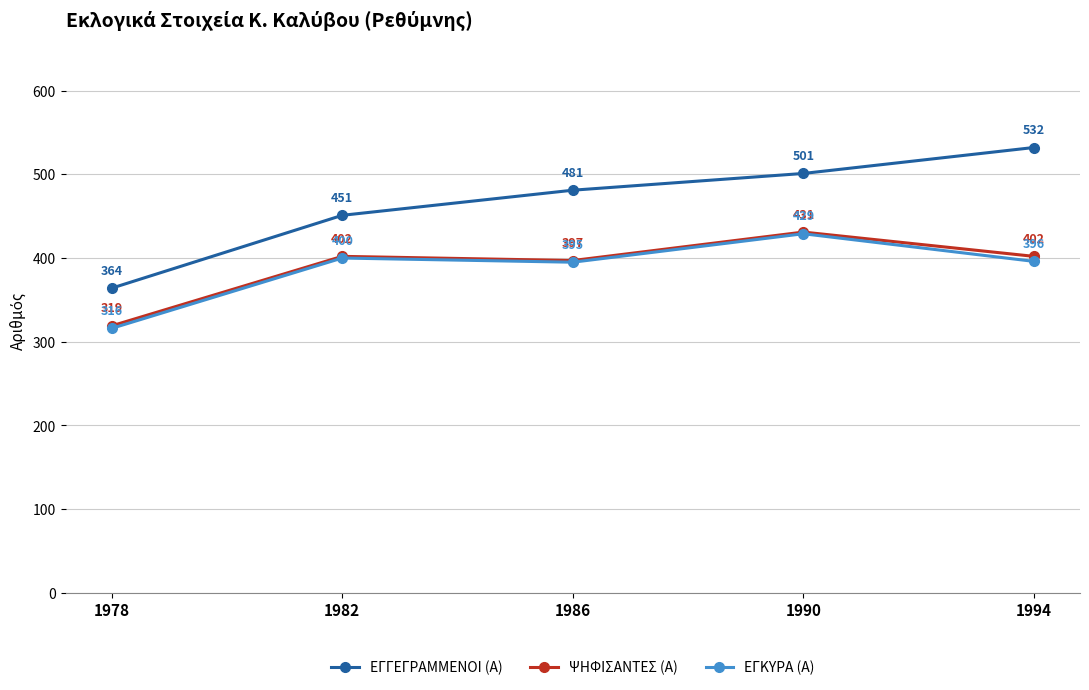

What is the minimum value shown in the chart?

316